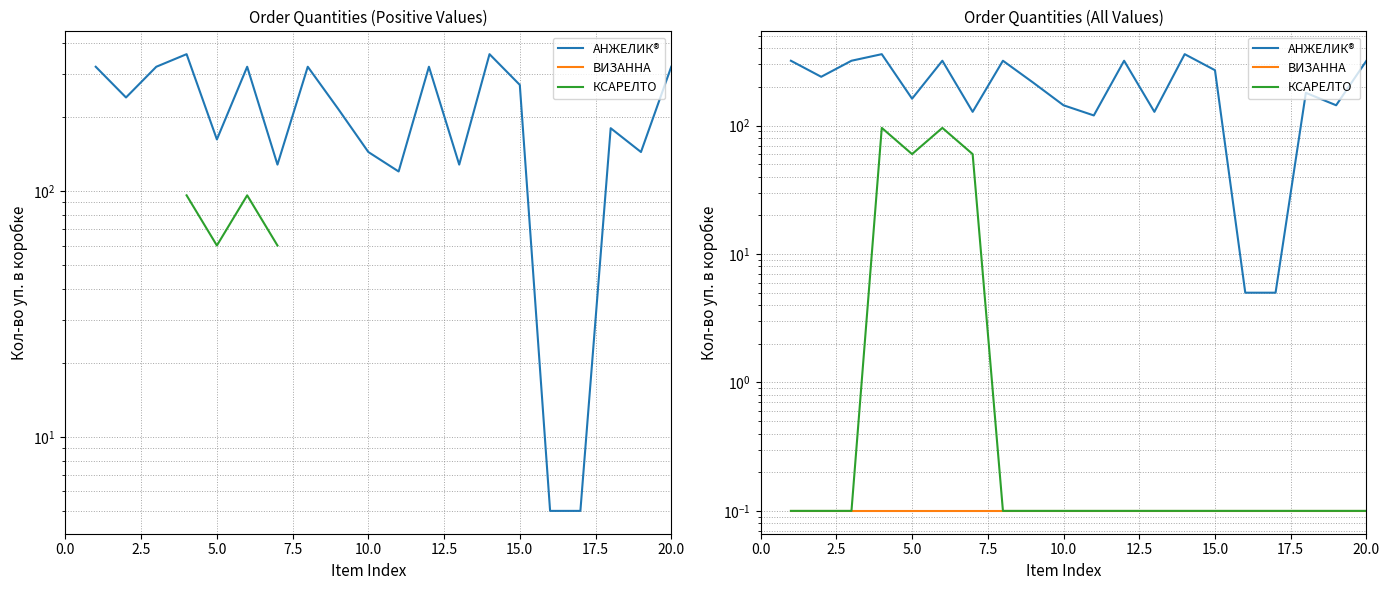

Rank the series at 7.5 from highest to lowest value.

АНЖЕЛИК®, КСАРЕЛТО, ВИЗАННА